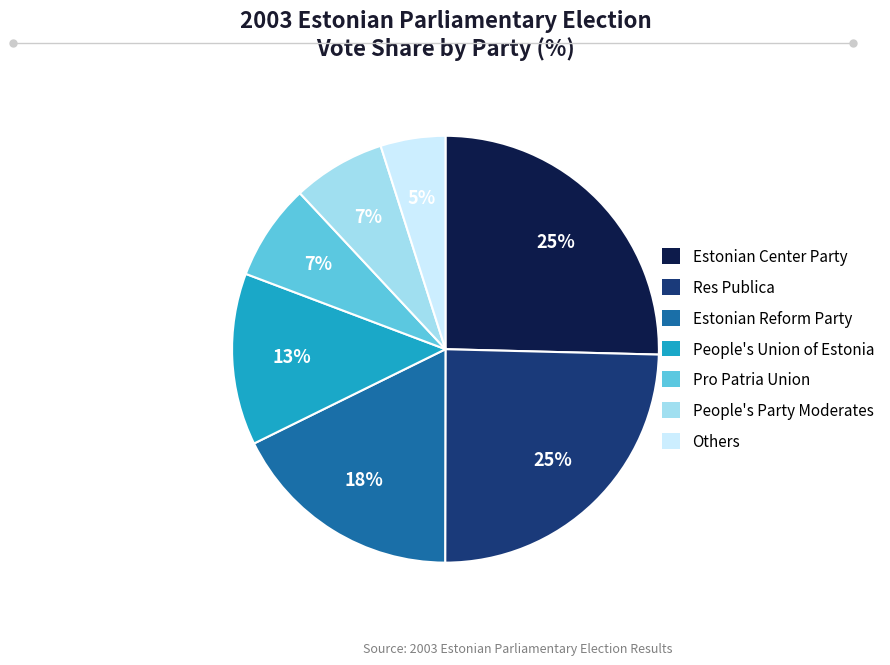

How many slices are in this pie chart?

7